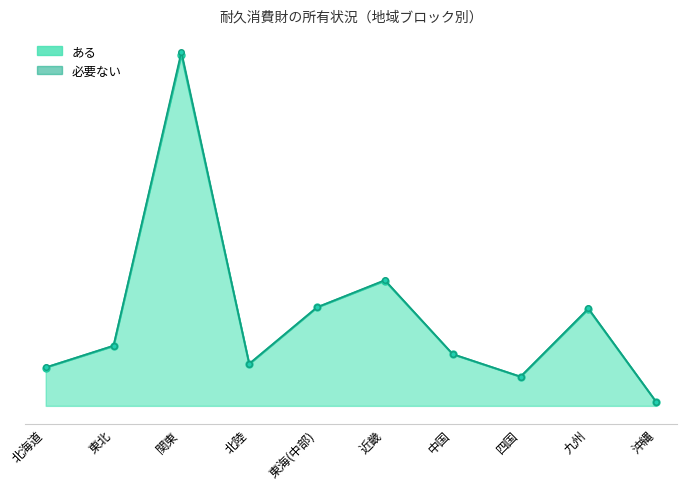

How many lines are shown in the chart?

1